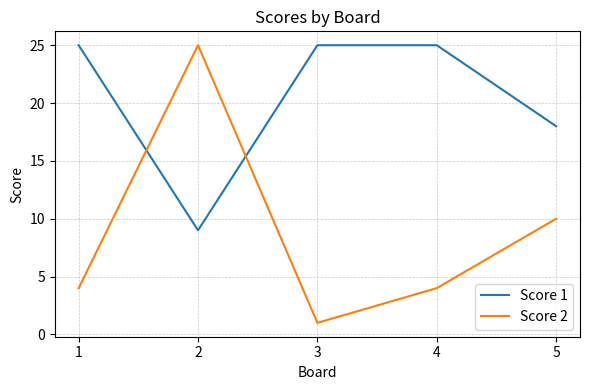

What is the maximum value for Score 1?

25